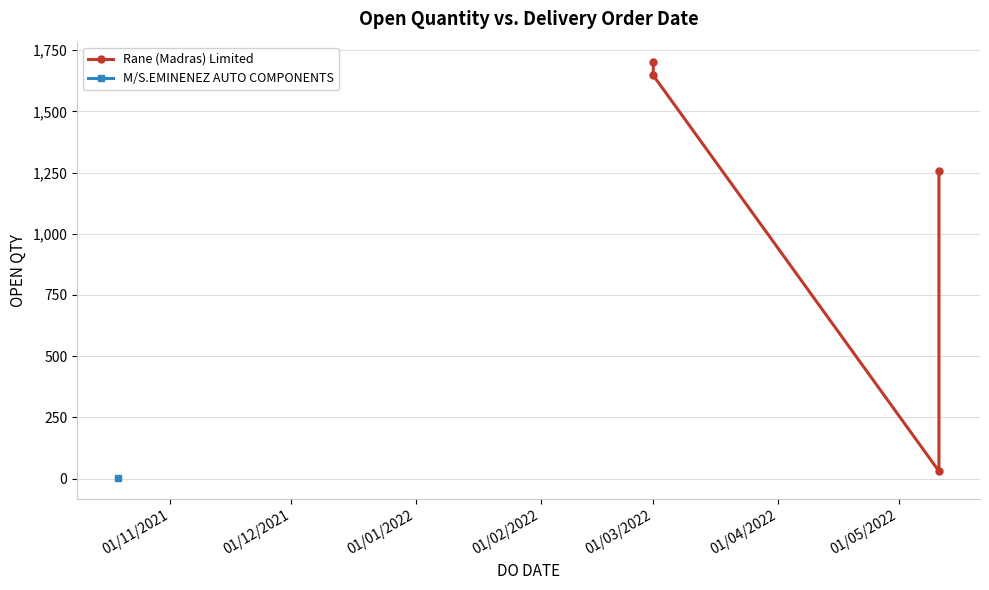

What is the value of the 2nd point from the left?

1647